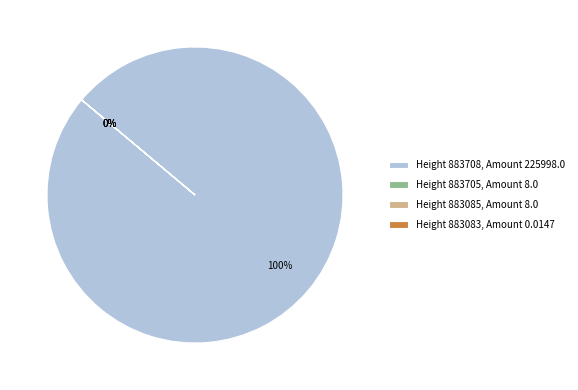

Do 883083 and 883705 together represent more than half of the pie?

No